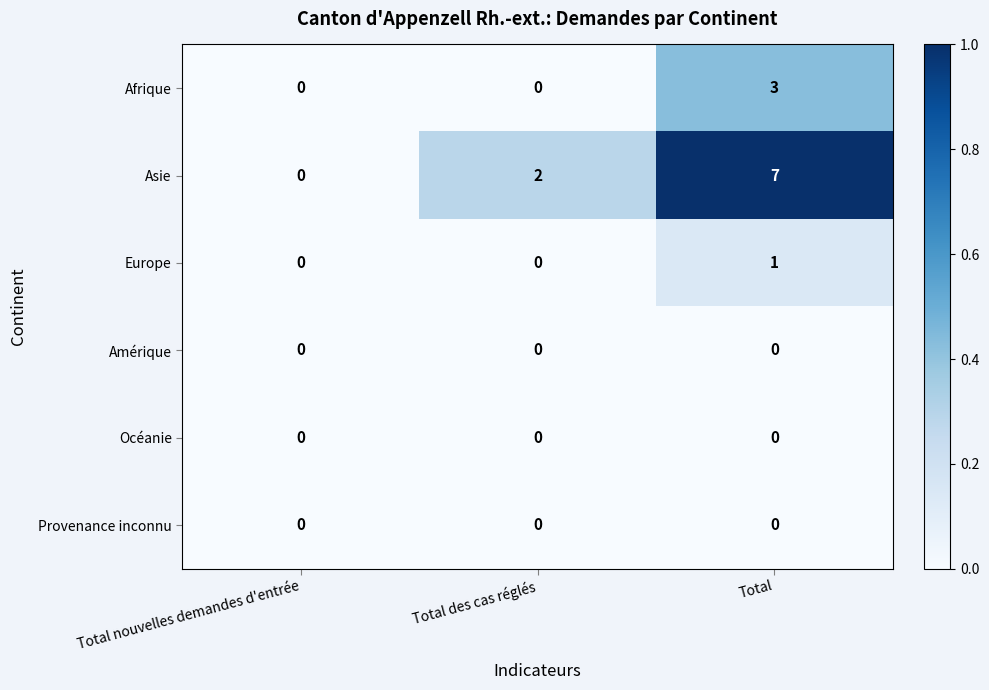

The value of Océanie at Total nouvelles demandes d'entrée is 0. True or false?

True